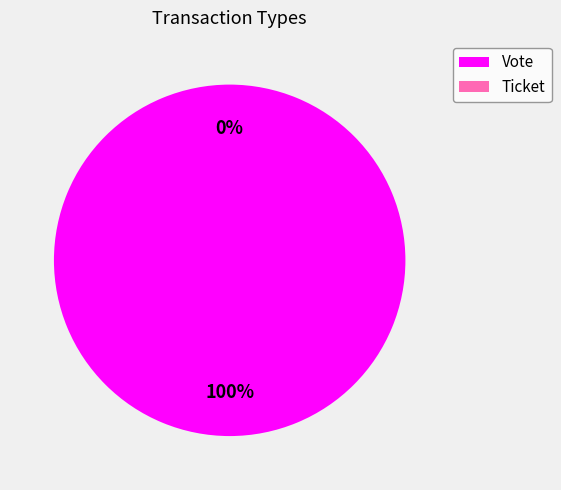

What is the majority slice?

Vote